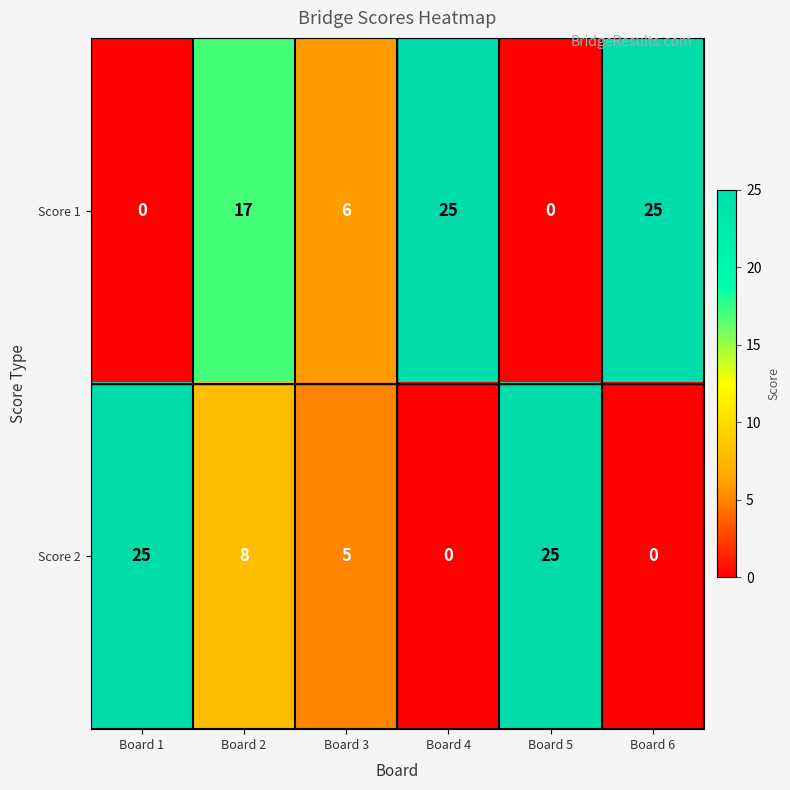

What is the total value across all series at Board 5?

25